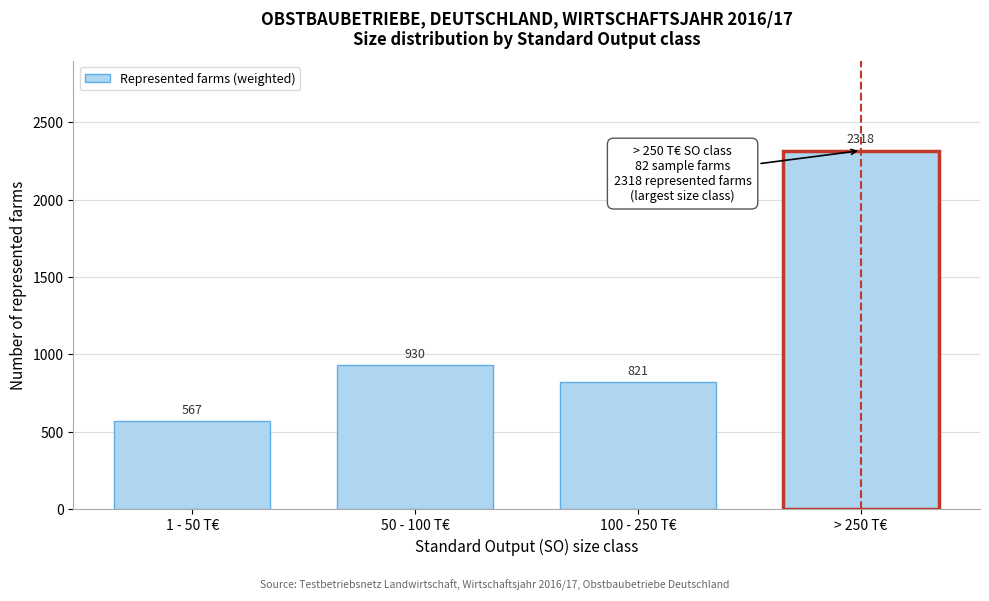

What is the change in value from 100 - 250 T€ to > 250 T€?

+1497.0